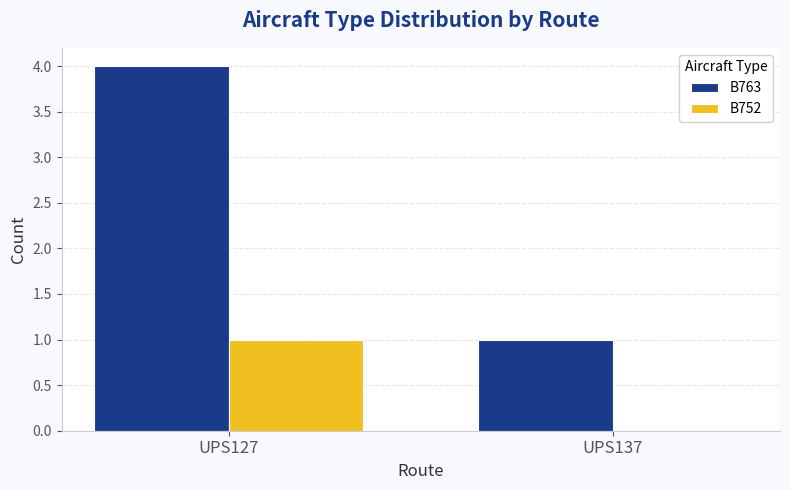

Reading left to right, transcribe all the data shown in this chart.

B763: 4	1
B752: 1	0